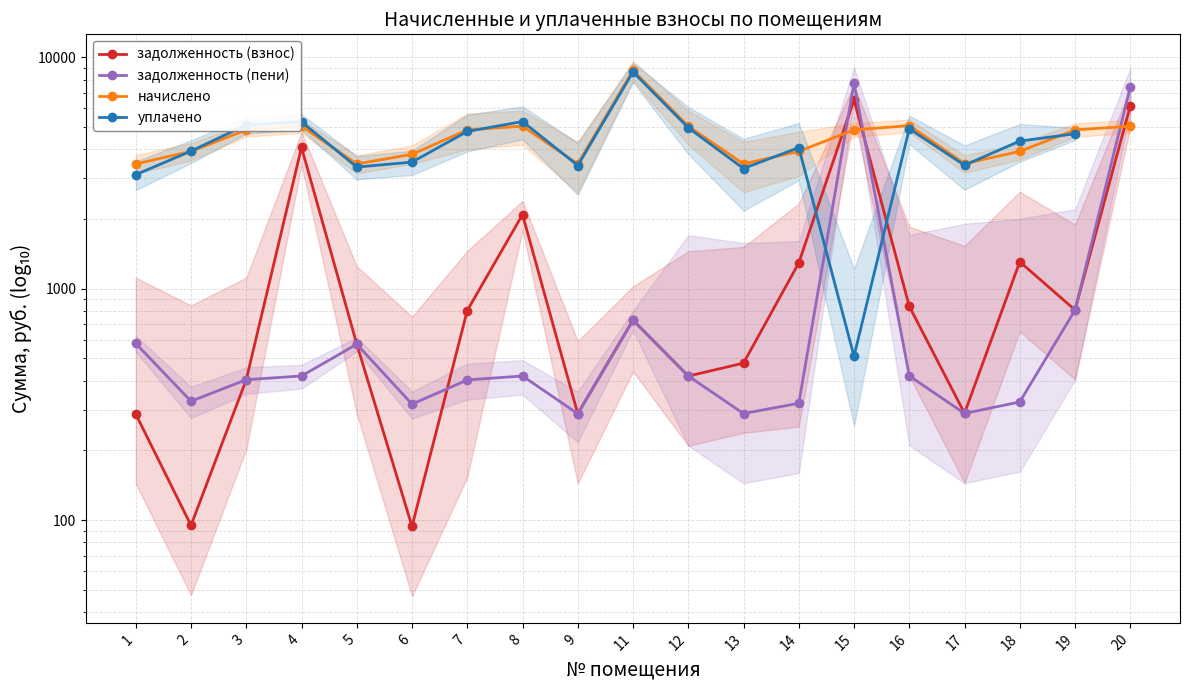

What is the maximum value for задолженность (взнос)?

6537.0